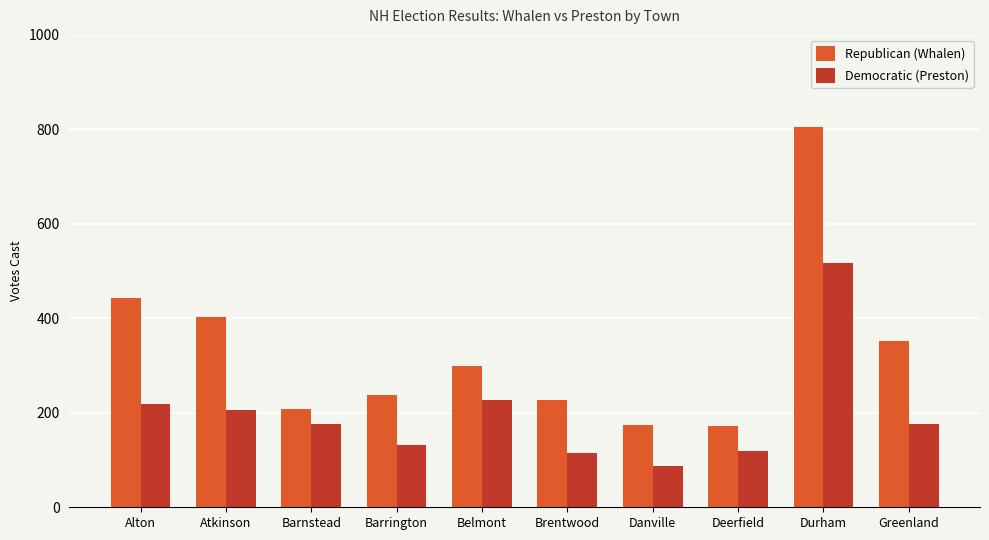

What are all the series names shown in the legend?

Republican (Whalen), Democratic (Preston)